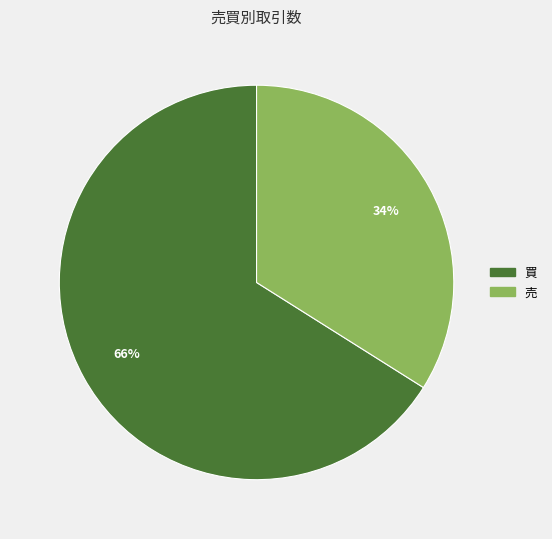

Which category has the smallest portion of the pie?

売